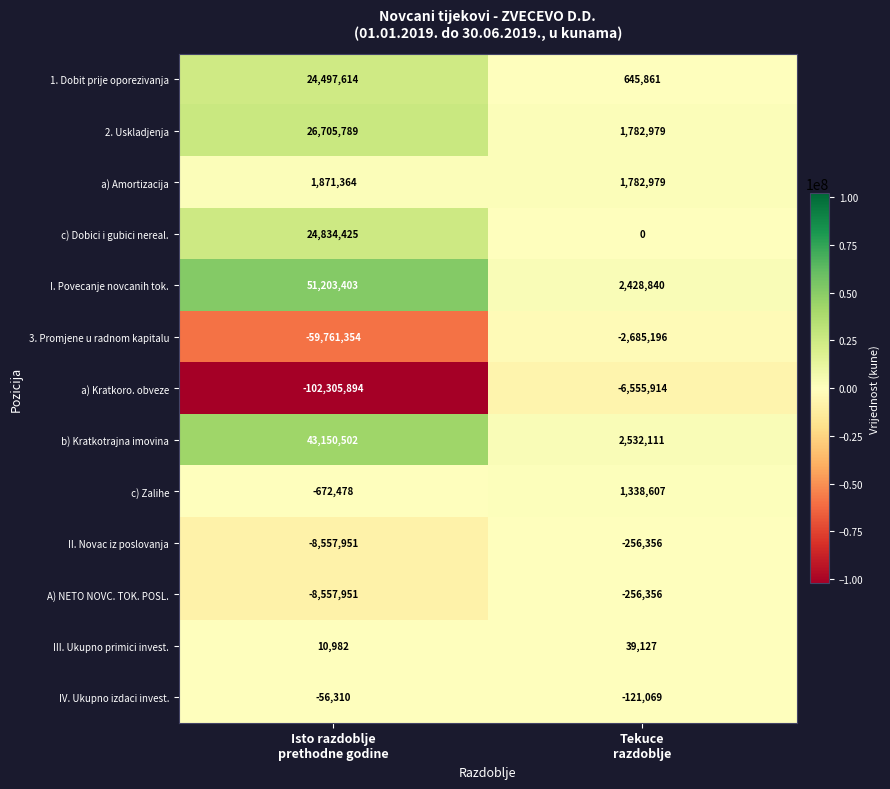

What is the difference between the maximum and minimum values in the A) NETO NOVC. TOK. POSL. series?

8301595